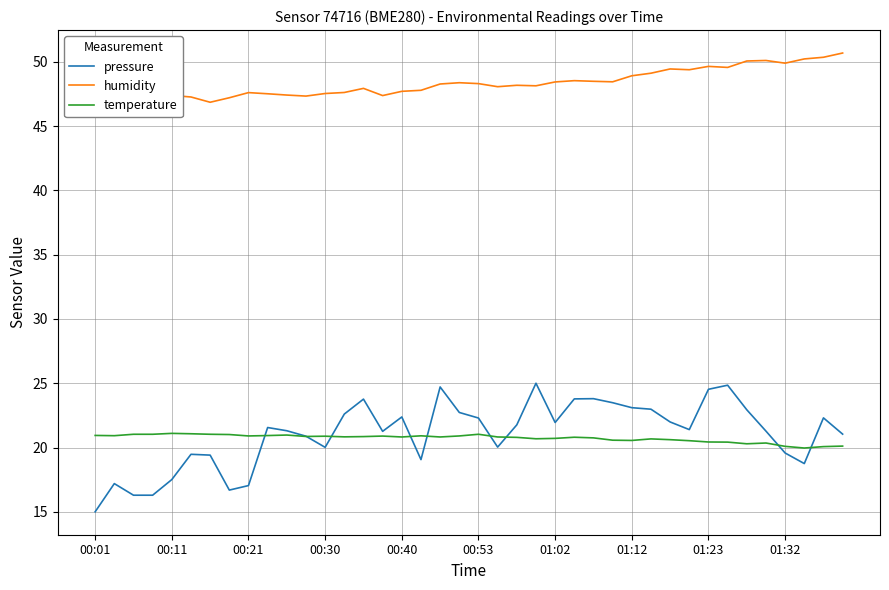

How many data points does each series have?

40